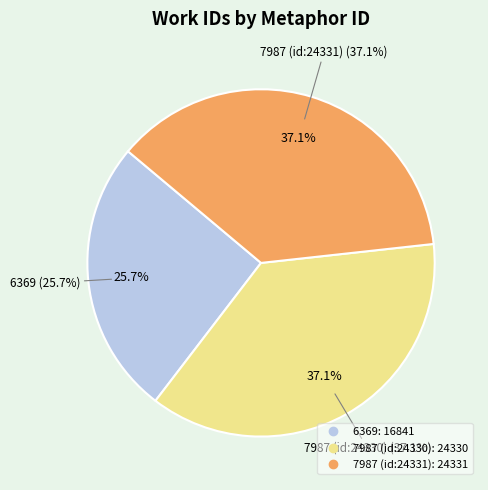

Combined, do 7987 (id:24330) and 6369 account for over 50%?

Yes